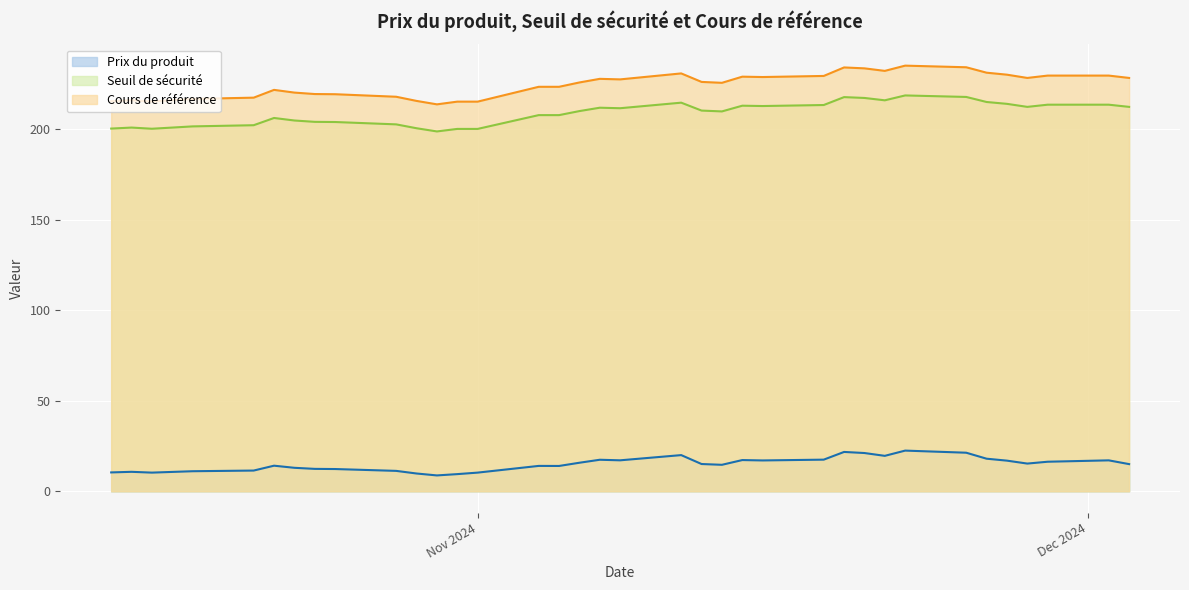

What is the sum of the Seuil de sécurité values at 2024-10-22 and 2024-10-23?

411.3